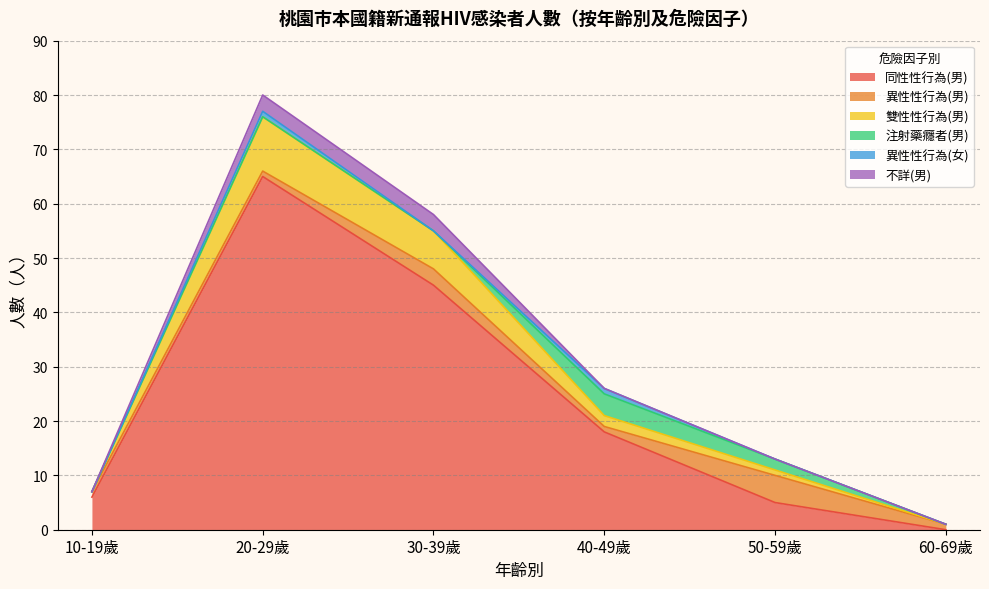

The value of 異性性行為(女) at 20-29歲 is 0. True or false?

False